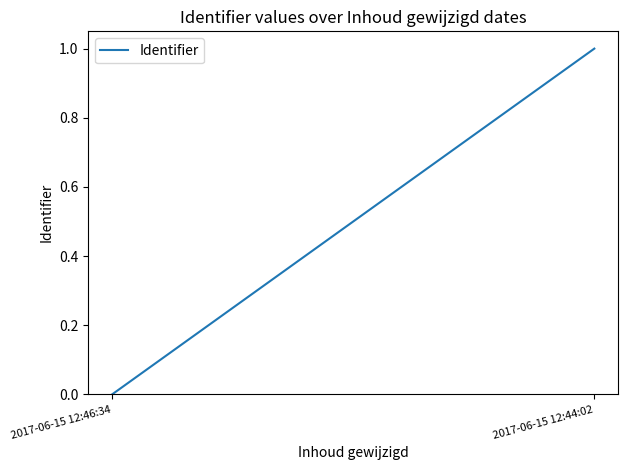

Where is the data nearest to the value 0?

2017-06-15 12:46:34